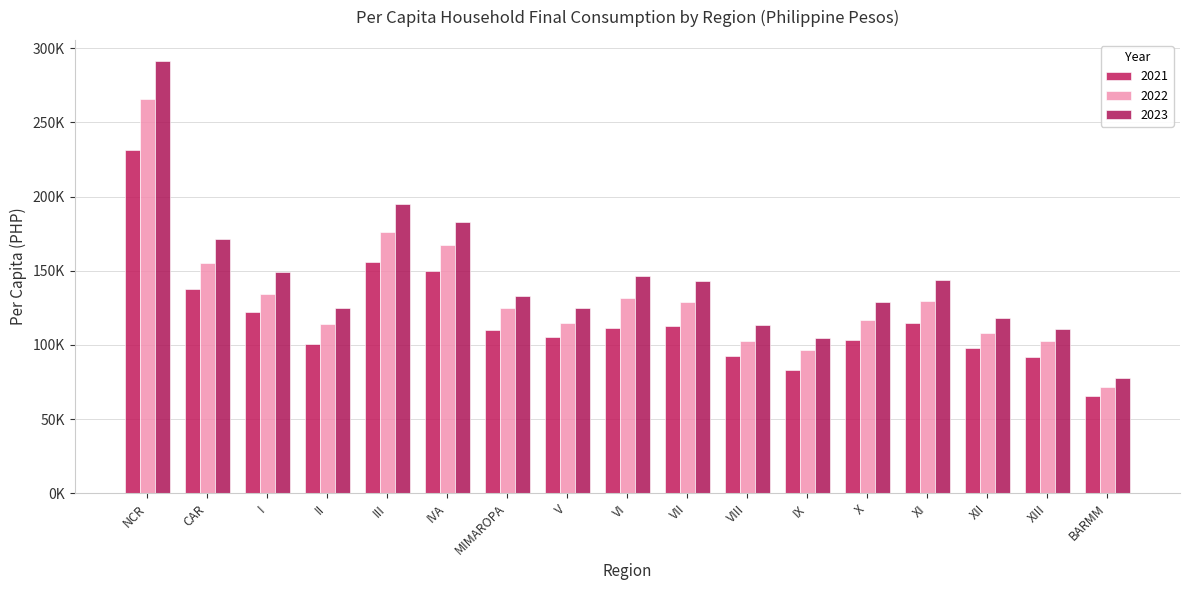

At which category does the chart reach its peak across all series?

NCR